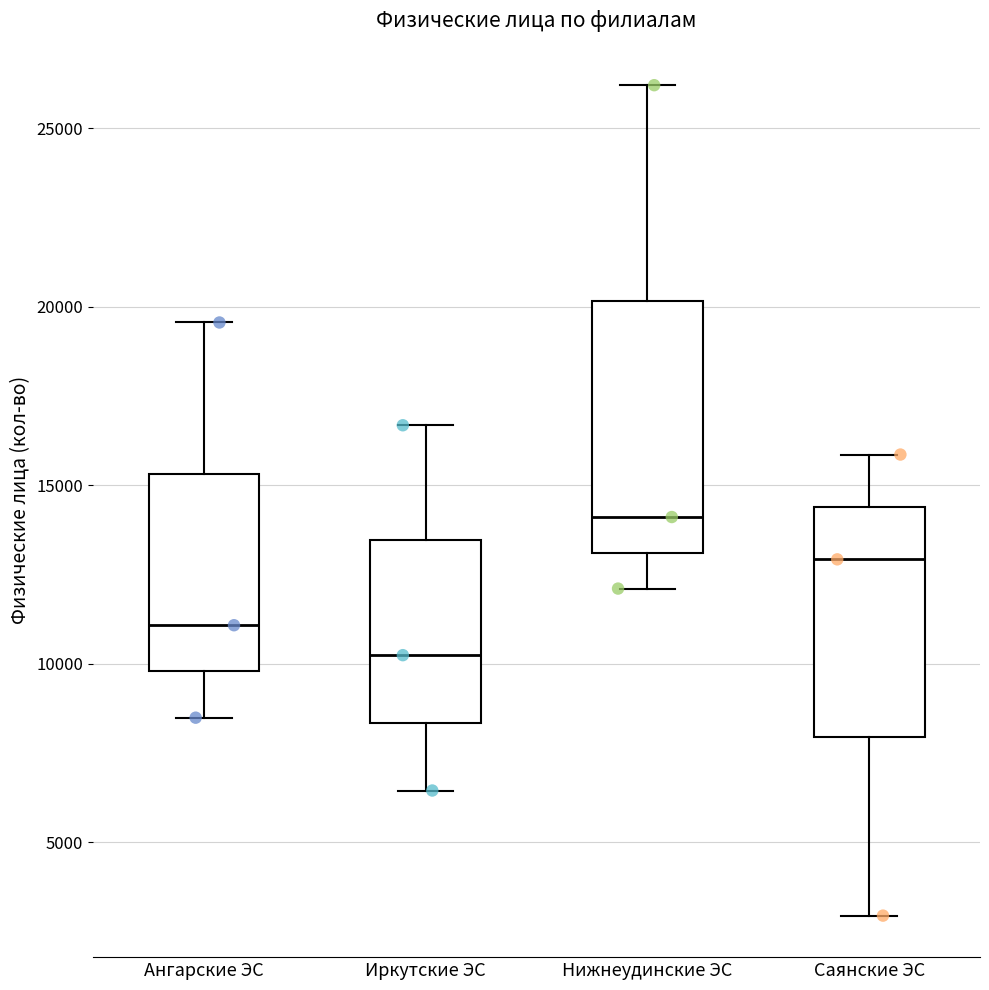

Which box has the lowest median line?

Иркутские ЭС